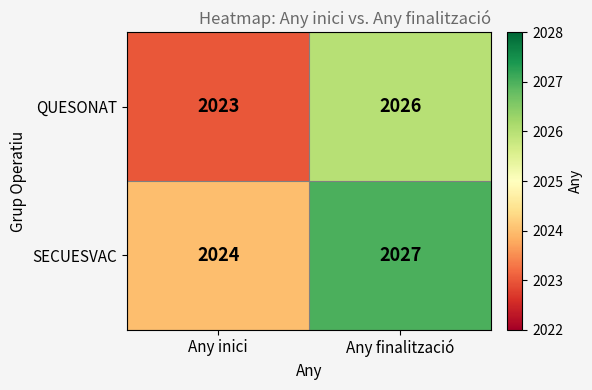

True or false: SECUESVAC has a value of 1095 at Any inici.

False